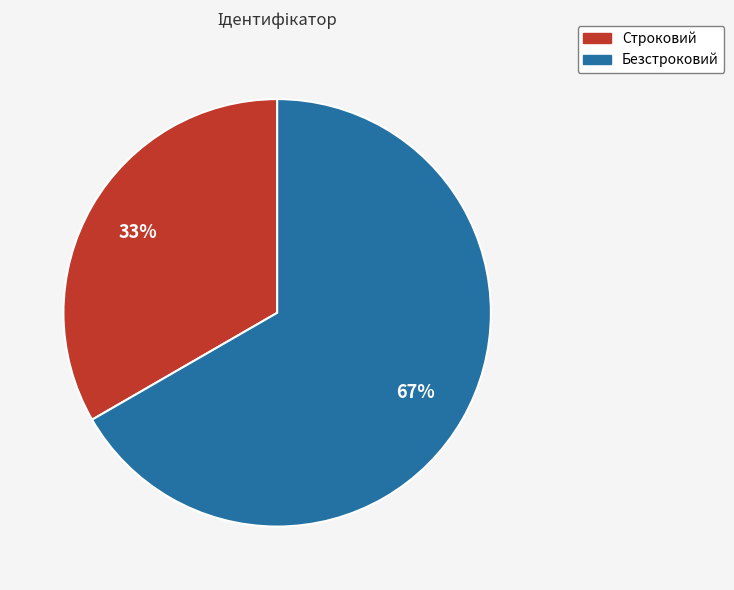

Approximately how many times larger is the value at Безстроковий compared to Строковий?

2.0